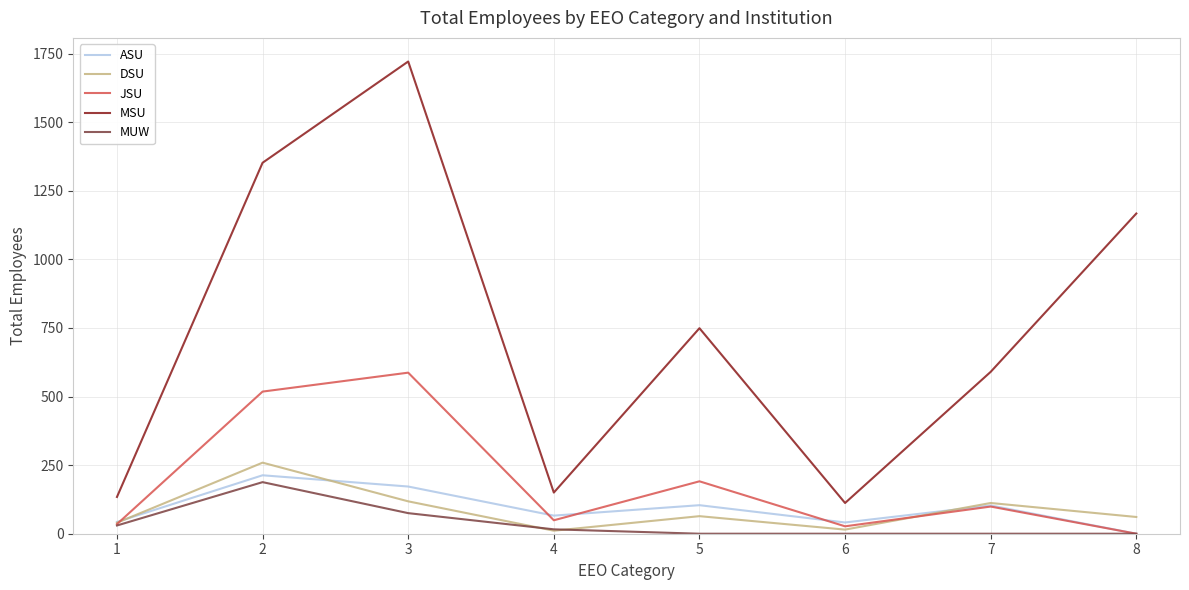

The value of MSU at 4 is 150. True or false?

True